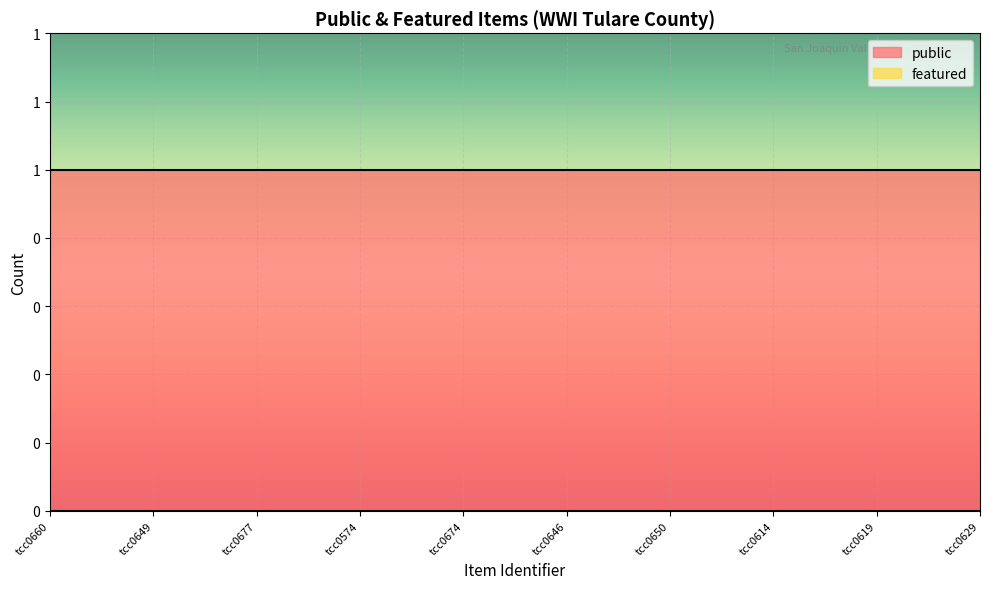

What is the label of the 10th point from the right?

tcc0660